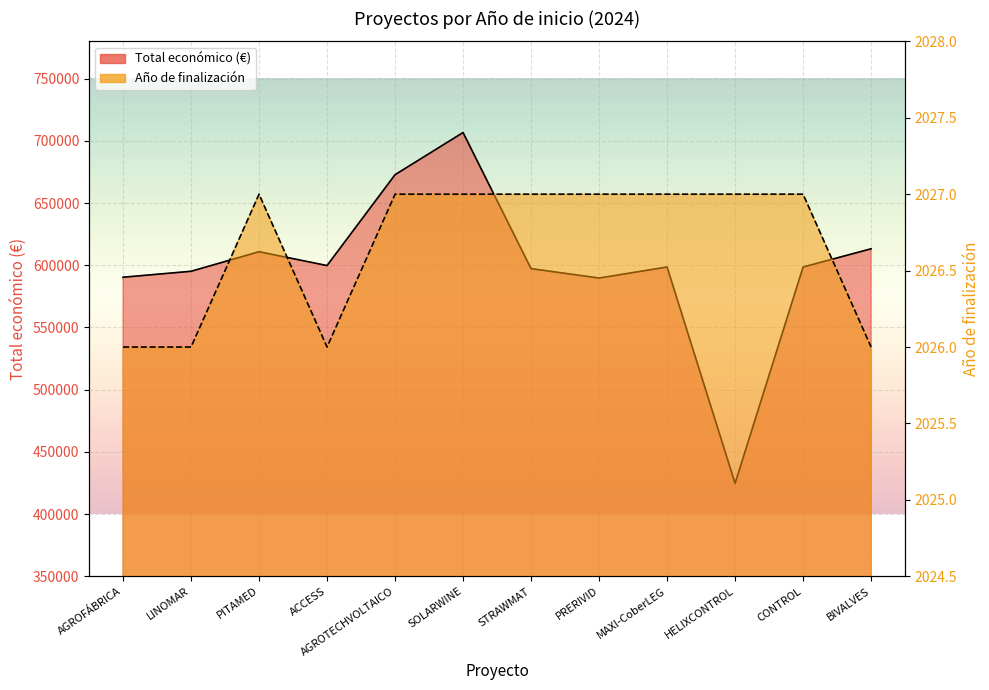

At how many categories does at least one series exceed 128774?

12